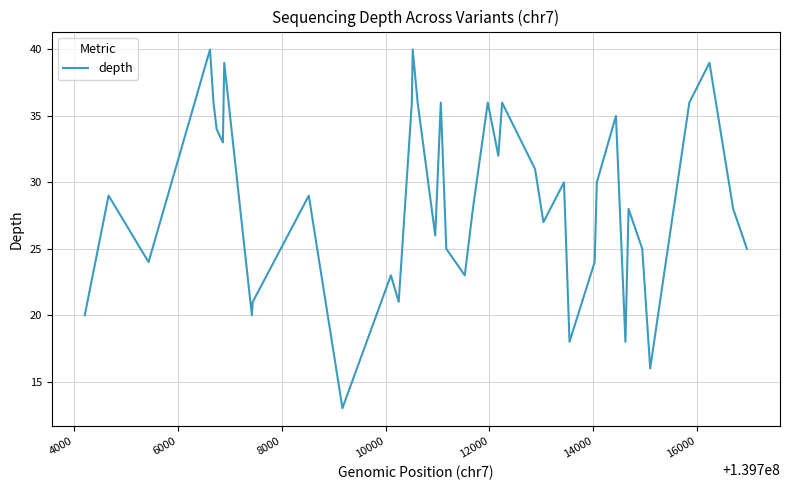

What is the sum of all values?

1146